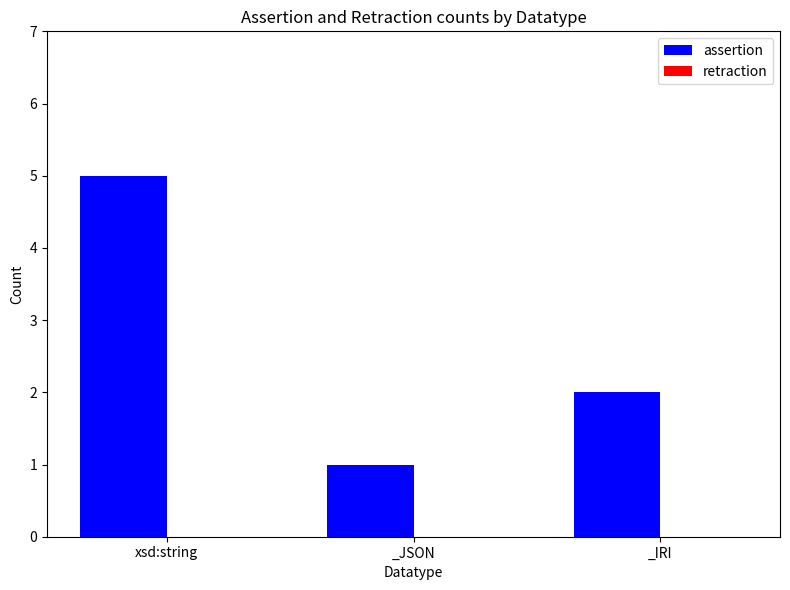

How many bars are there in total?

3